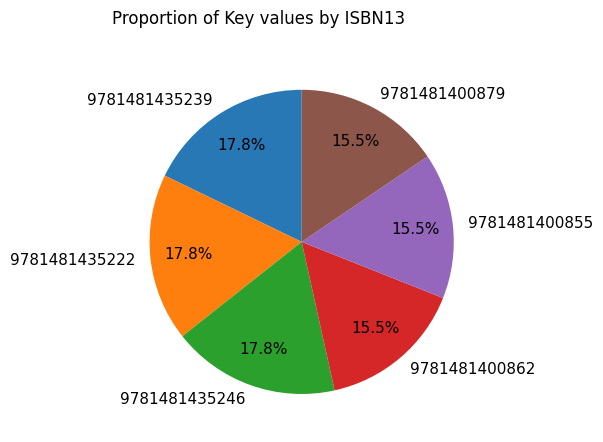

What is the total percentage of 9781481400862 and 9781481400855?

31.0%